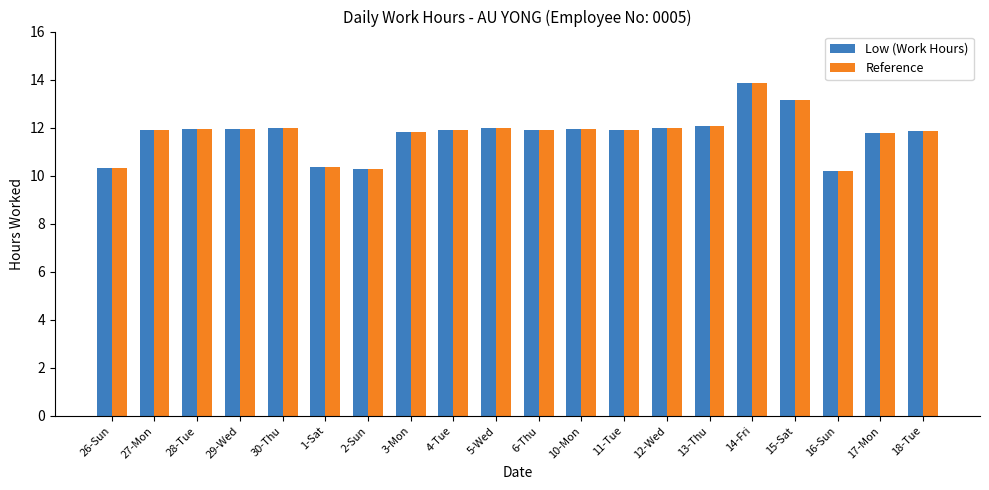

What is the total value across all series at 3-Mon?

23.7